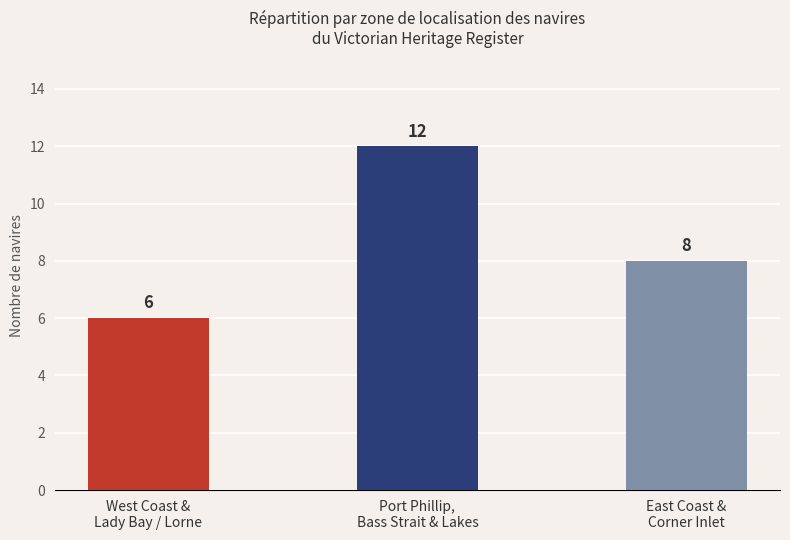

What is the average value?

9